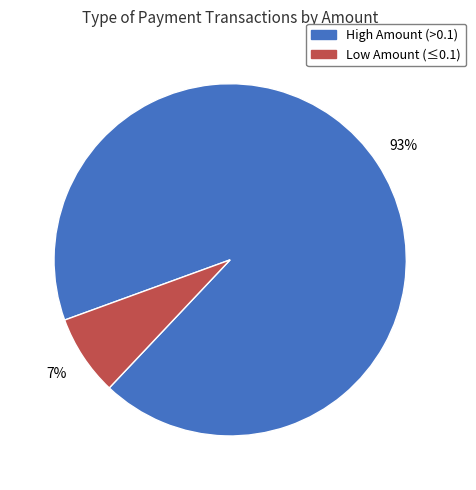

To the nearest percent, what is the average slice percentage?

50%